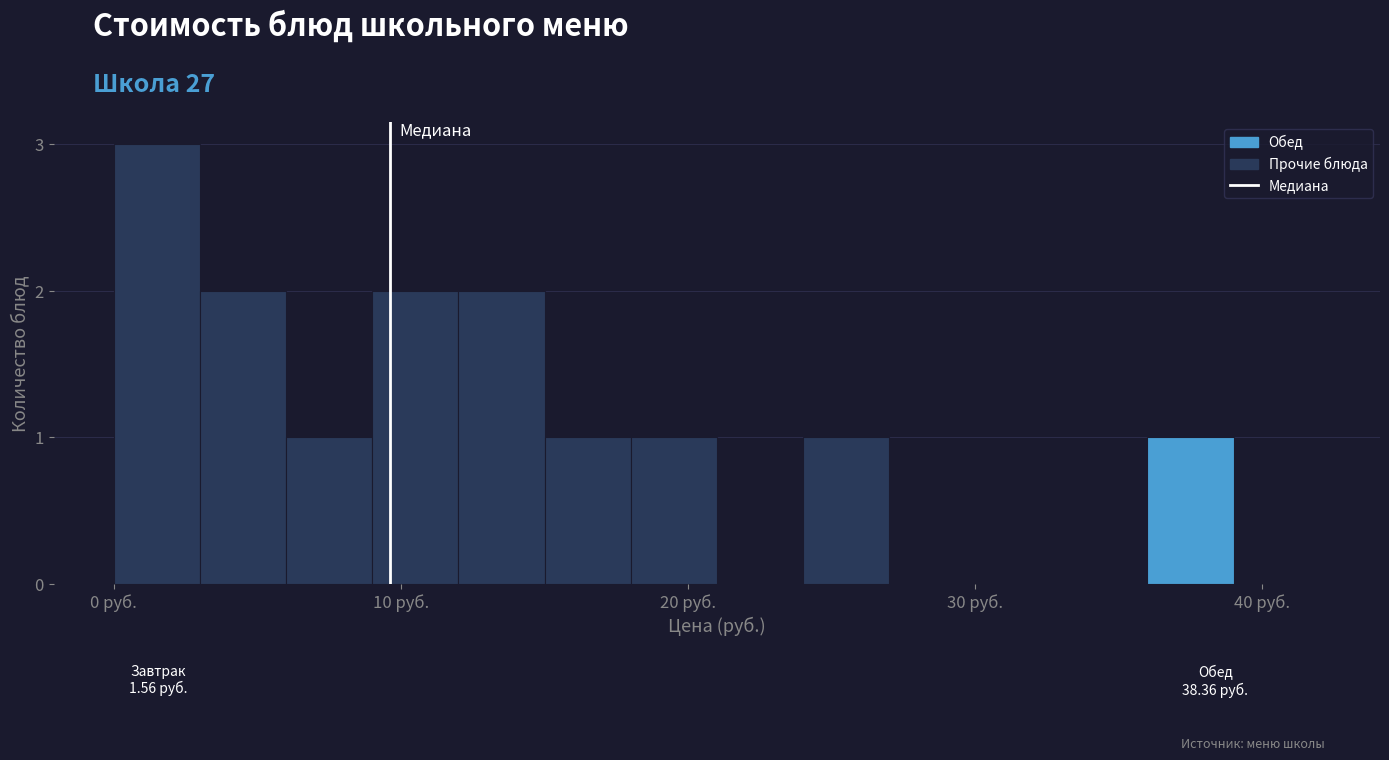

Around what value on the x-axis is the tallest bar? Give the approximate position of its centre, as read against the axis.

2